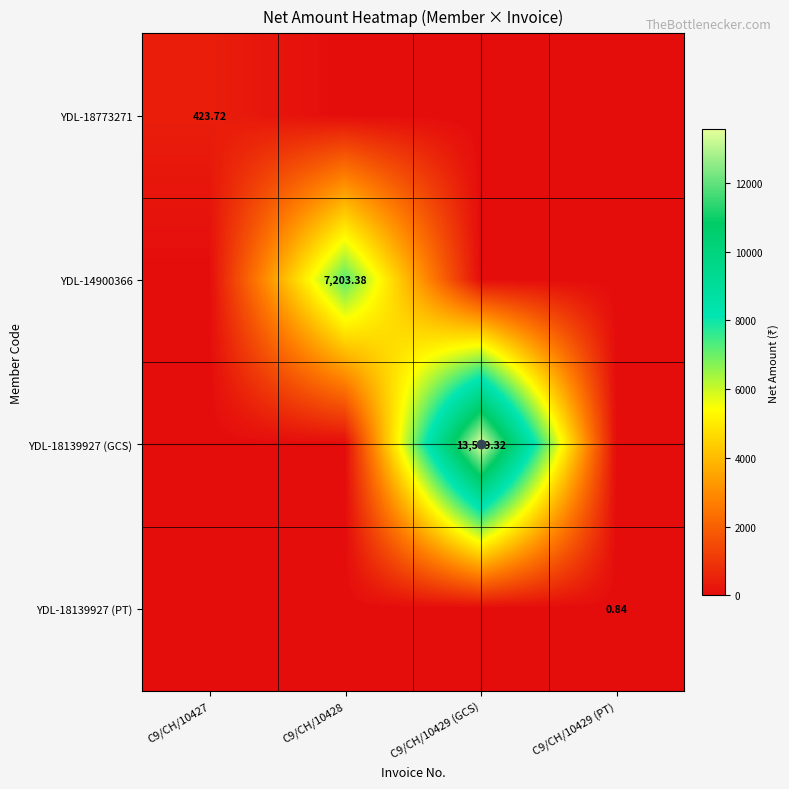

Rank the categories by YDL-14900366 value from highest to lowest.

C9/CH/10428, C9/CH/10427, C9/CH/10429 (GCS), C9/CH/10429 (PT)